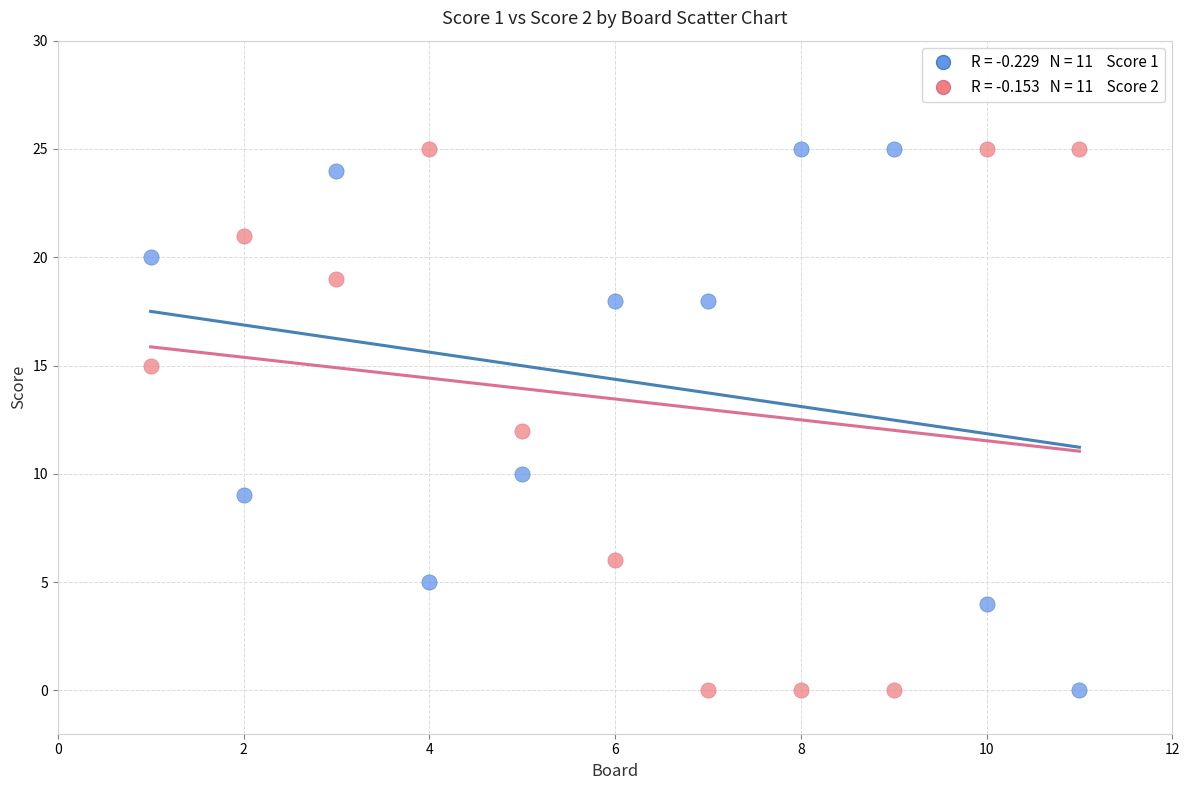

Across all data points, what is the range of Y values (max minus min)?

25